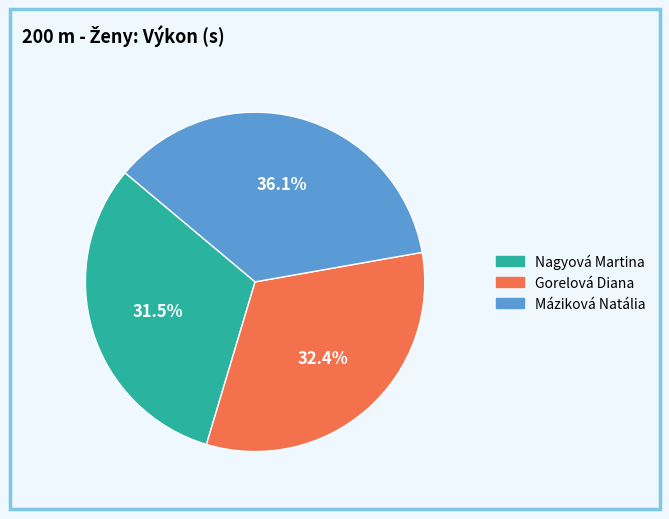

Combined, do Máziková Natália and Gorelová Diana account for over 50%?

Yes